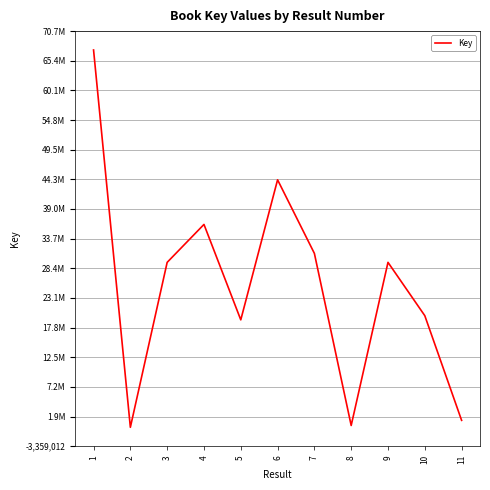

How many points are lower than both their immediate neighbors (excluding endpoints)?

3